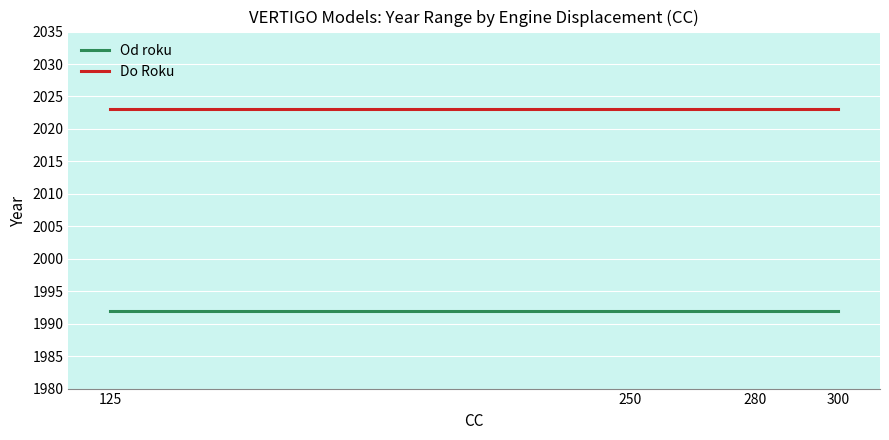

Is the value of Do Roku at 125 greater than the value of Od roku at 250?

Yes